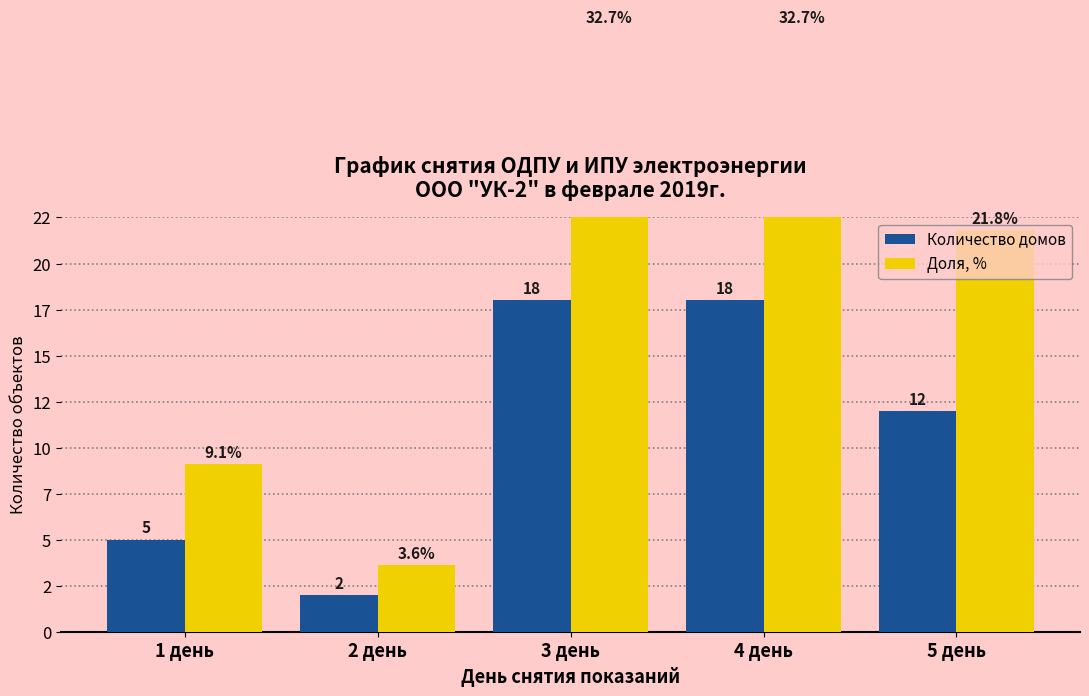

Which has a higher value, 4 день or 1 день?

4 день